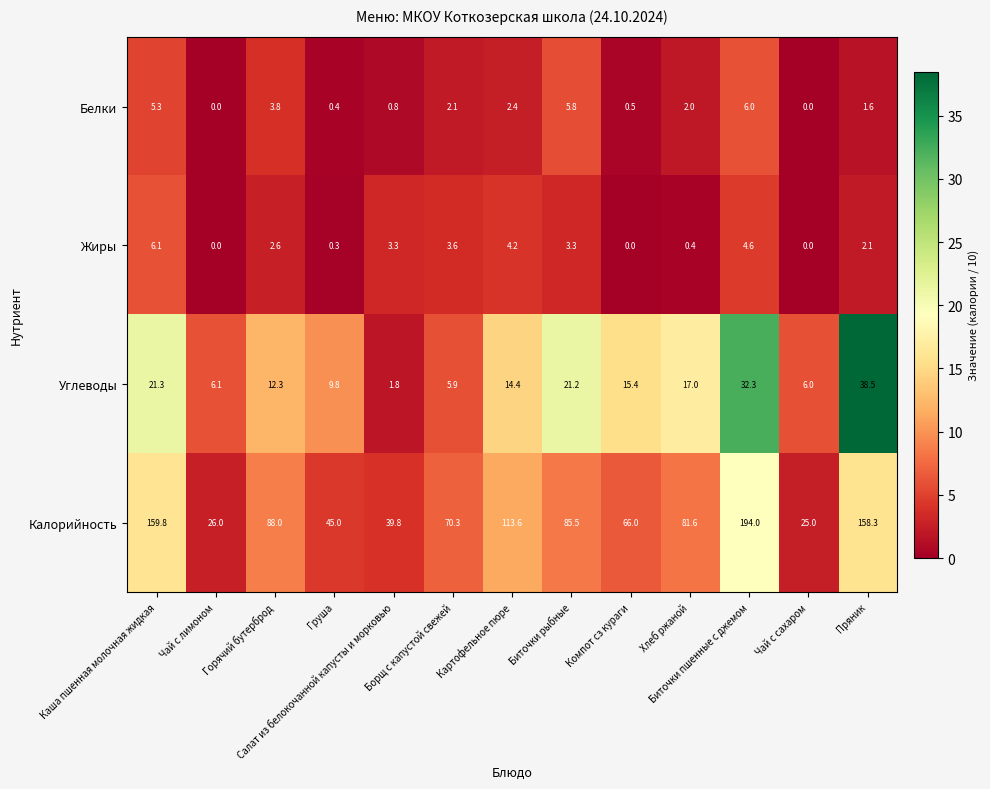

Which series has the largest total across all categories?

Калорийность